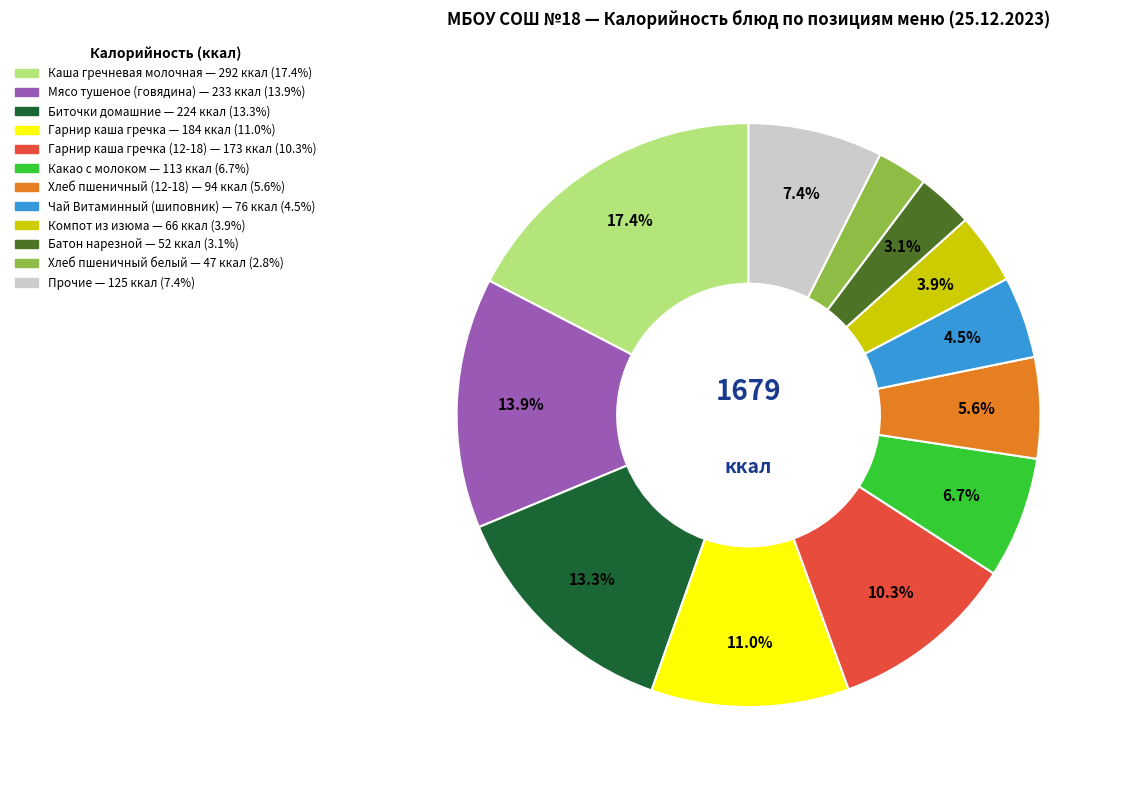

Is there a majority slice in this chart?

No